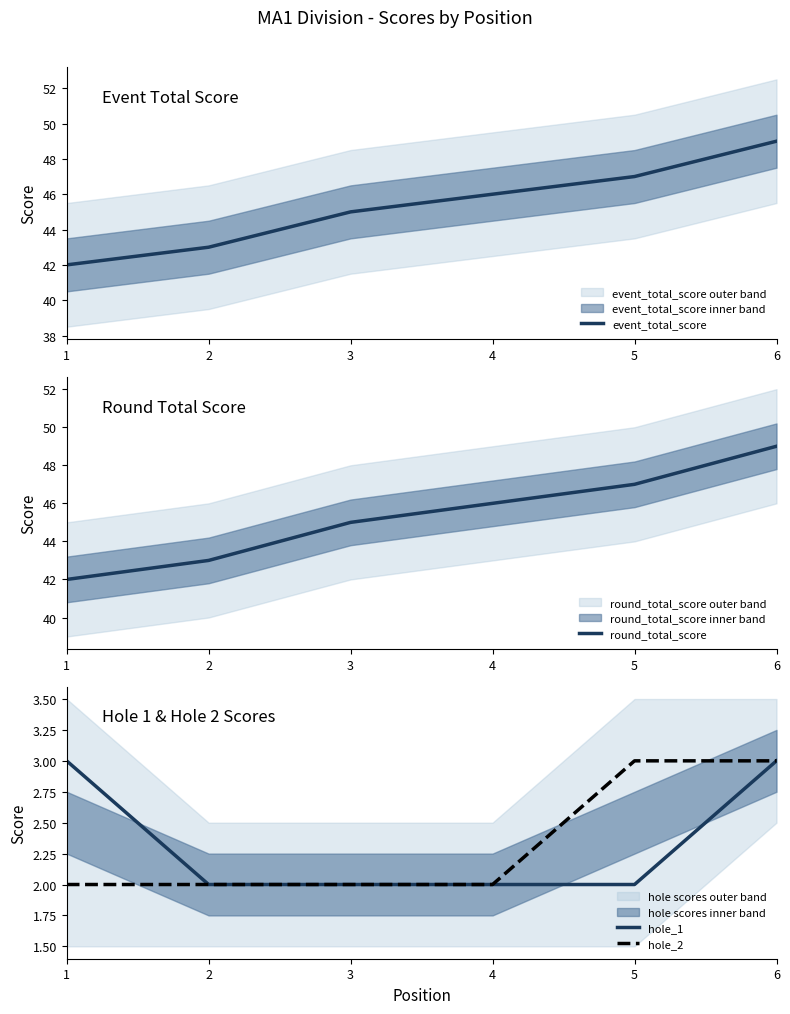

True or false: round_total_score and hole_1 cross at least once.

False